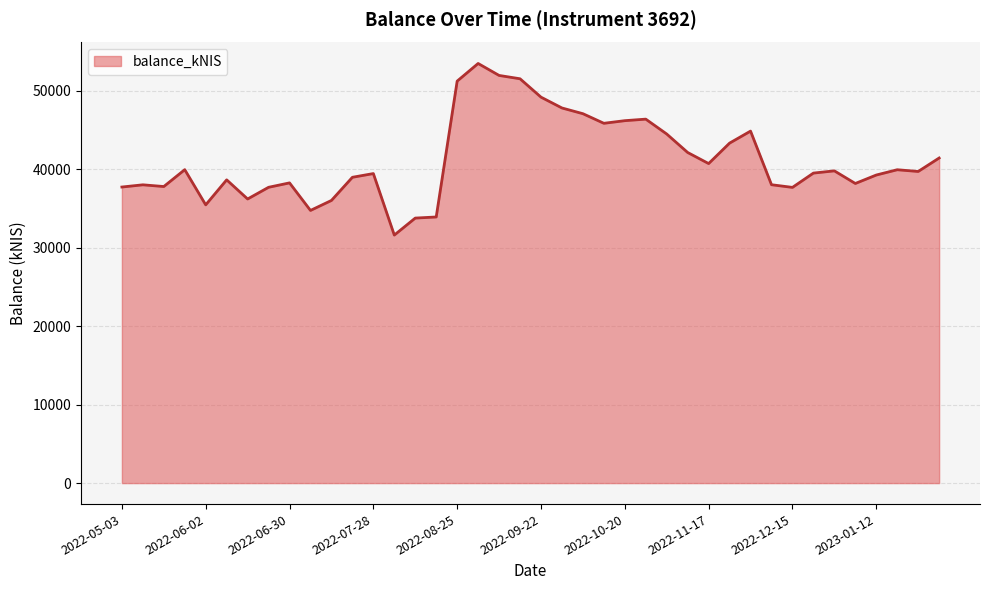

At which label is the value closest to 42561?

2022-11-10